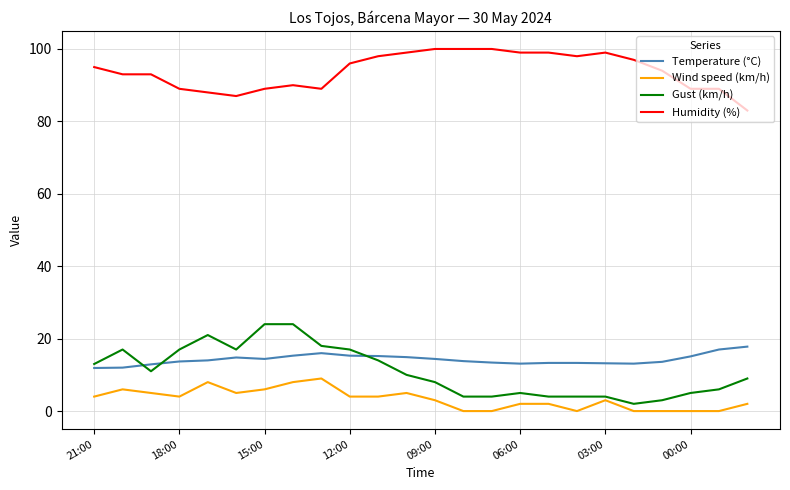

Which series has the widest spread of values?

Gust (km/h)